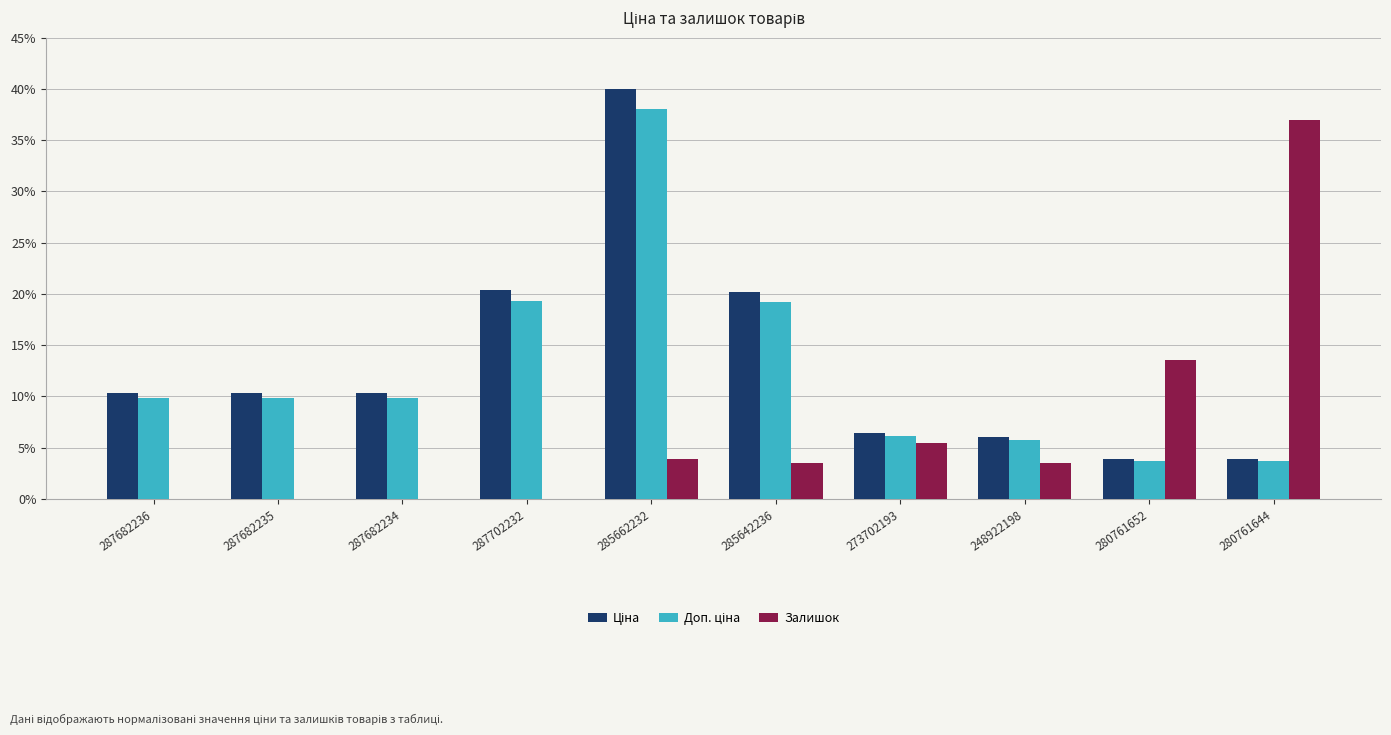

Which category has the highest value in the Залишок series?

280761644